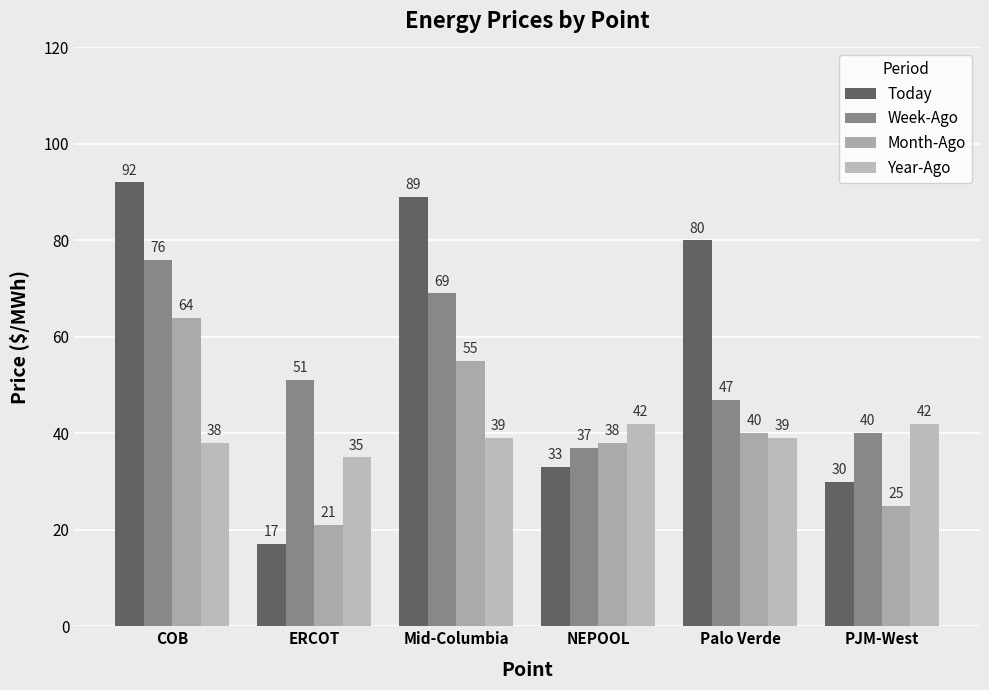

How many groups of bars are there?

6